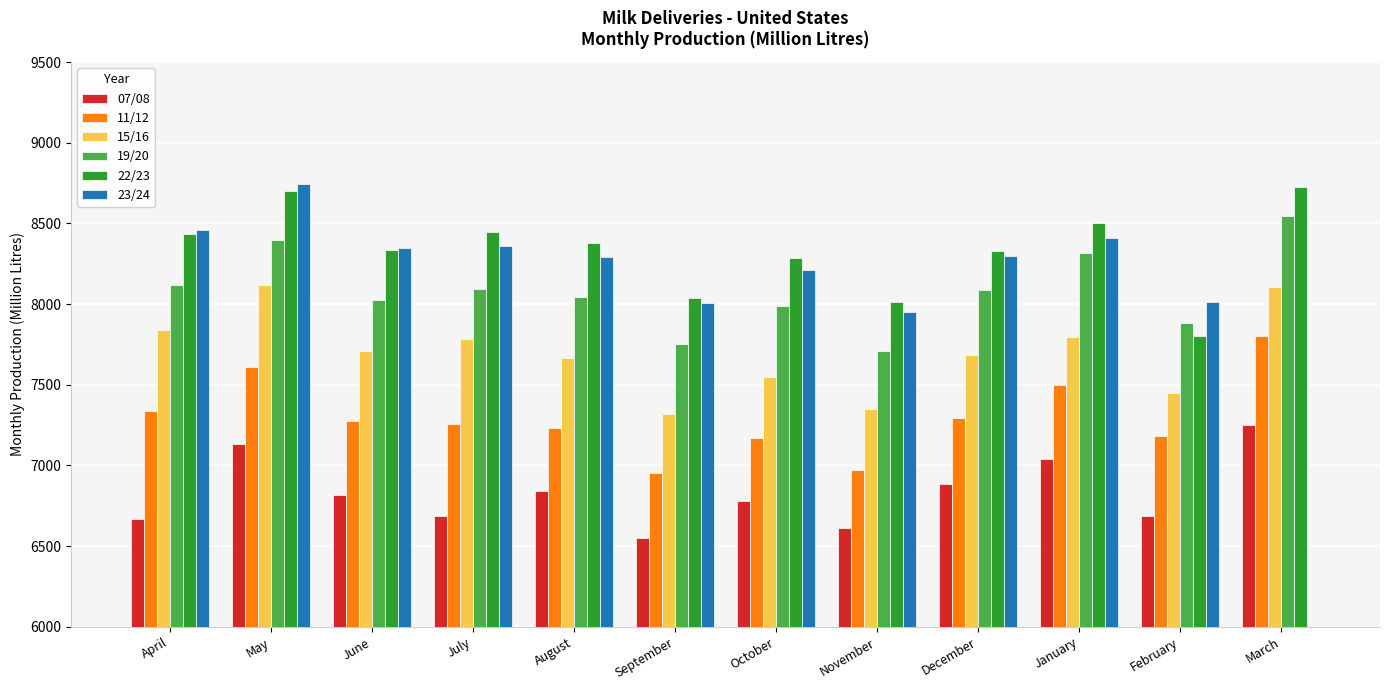

Is the value of 19/20 at September greater than the value of 11/12 at October?

Yes